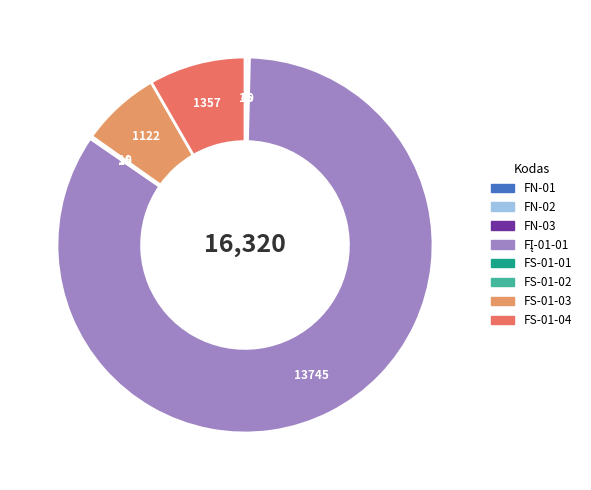

Is there a majority slice in this chart?

Yes